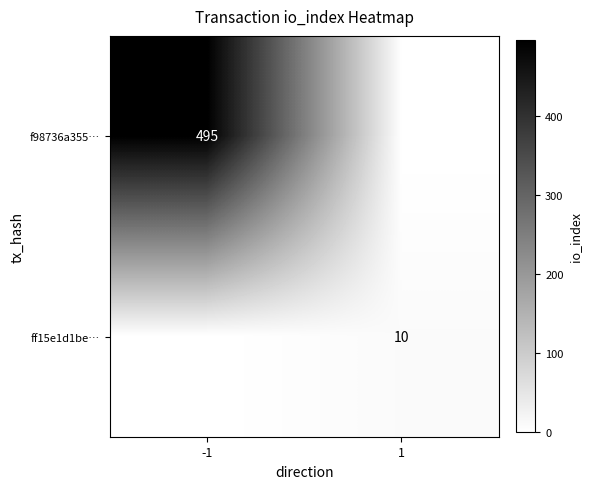

What is the spread (max minus min) of values at -1?

495